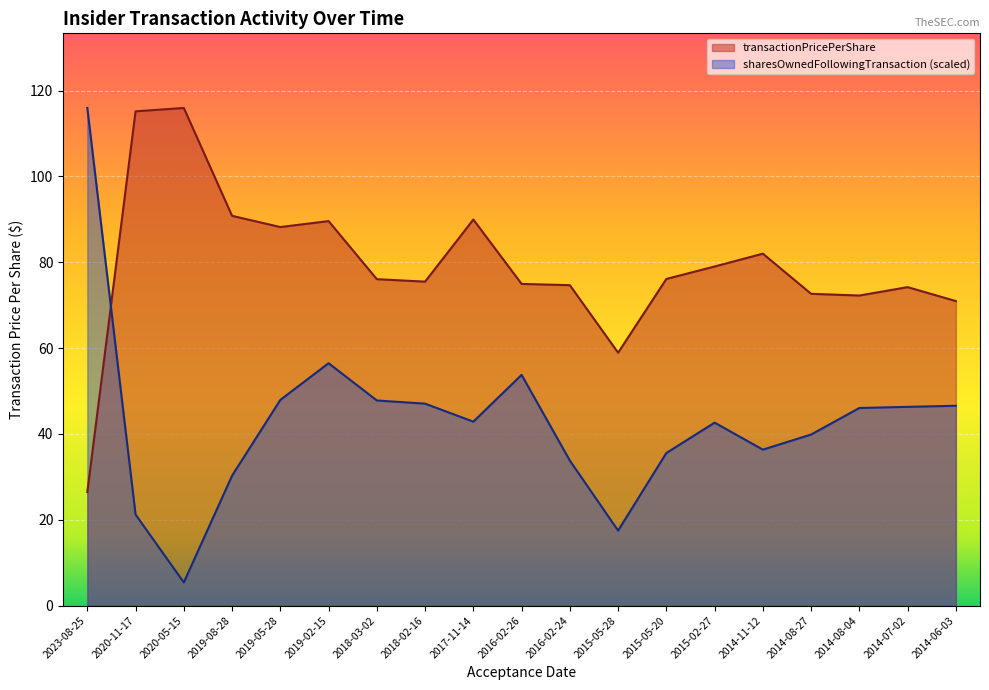

How many lines are shown in the chart?

2